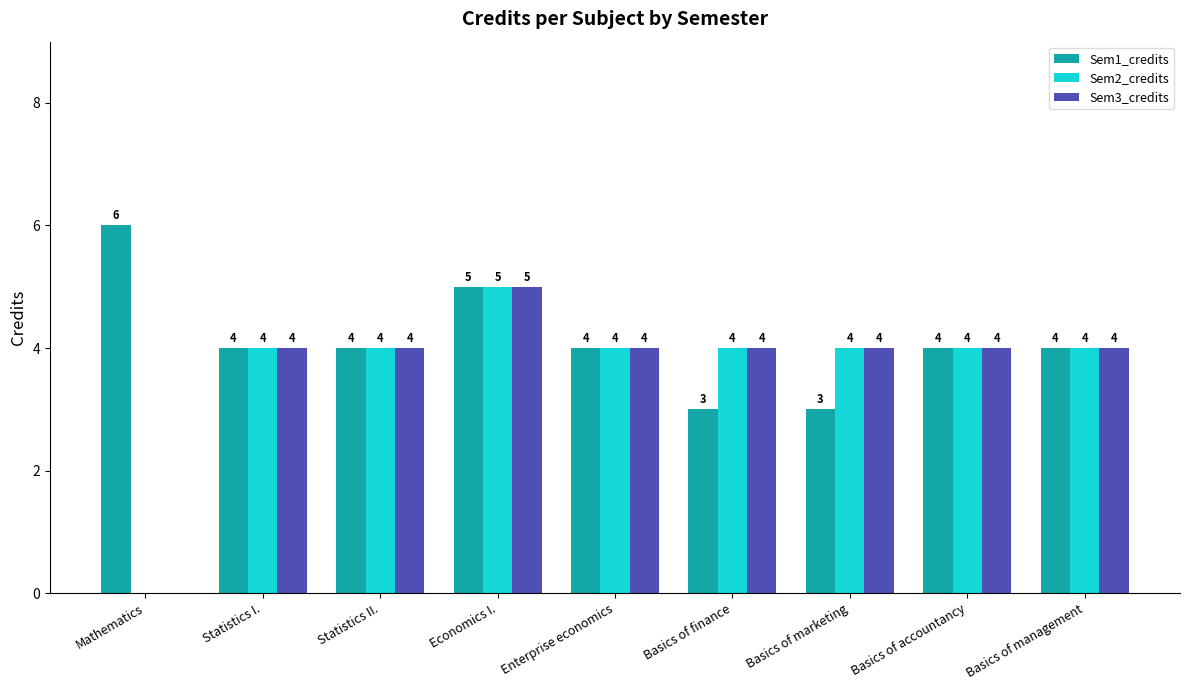

Reading left to right, list all the values displayed in this chart.

Sem1_credits: Mathematics=6	Statistics I.=4	Statistics II.=4	Economics I.=5	Enterprise economics=4	Basics of finance=3	Basics of marketing=3	Basics of accountancy=4	Basics of management=4
Sem2_credits: Mathematics=0	Statistics I.=4	Statistics II.=4	Economics I.=5	Enterprise economics=4	Basics of finance=4	Basics of marketing=4	Basics of accountancy=4	Basics of management=4
Sem3_credits: Mathematics=0	Statistics I.=4	Statistics II.=4	Economics I.=5	Enterprise economics=4	Basics of finance=4	Basics of marketing=4	Basics of accountancy=4	Basics of management=4